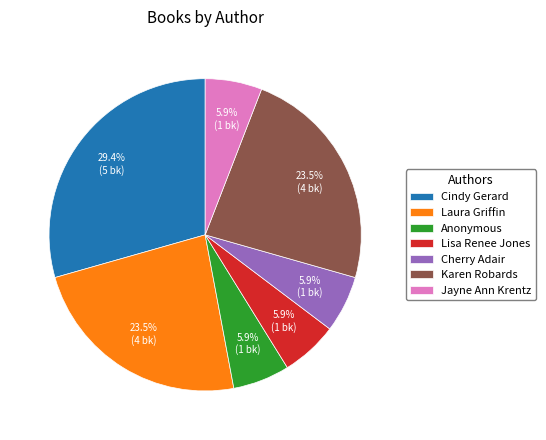

What portion of the pie excludes Karen Robards?

76.5%